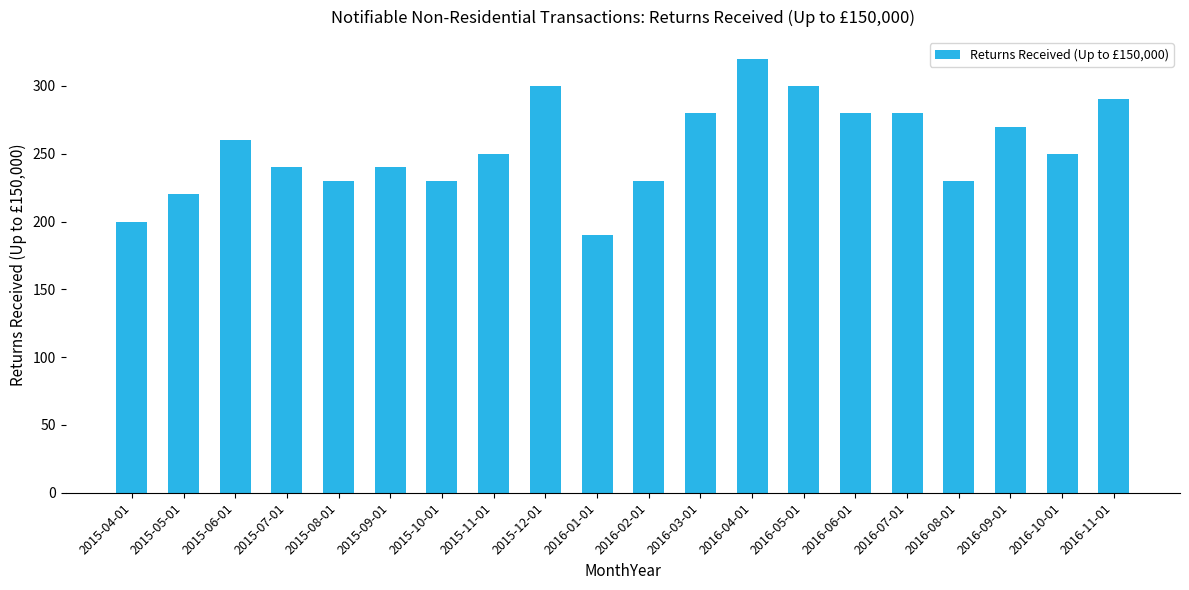

What is the value of the 8th bar from the left?

250